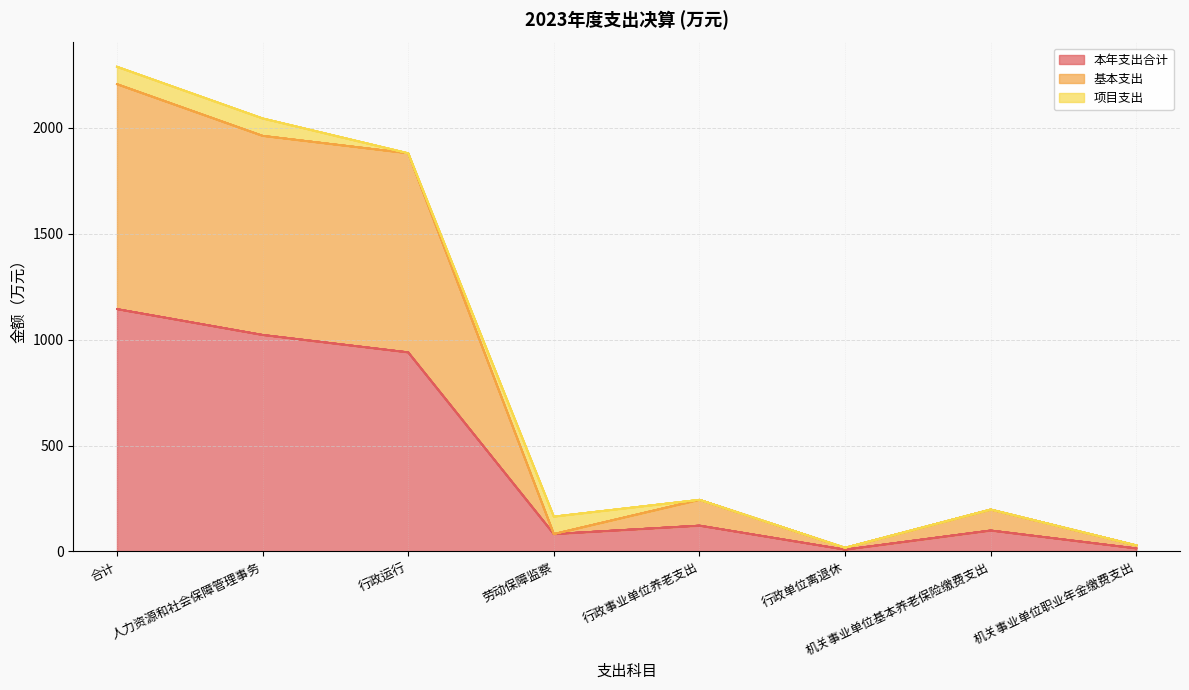

What is the total value across all series at 机关事业单位基本养老保险缴费支出?

198.0